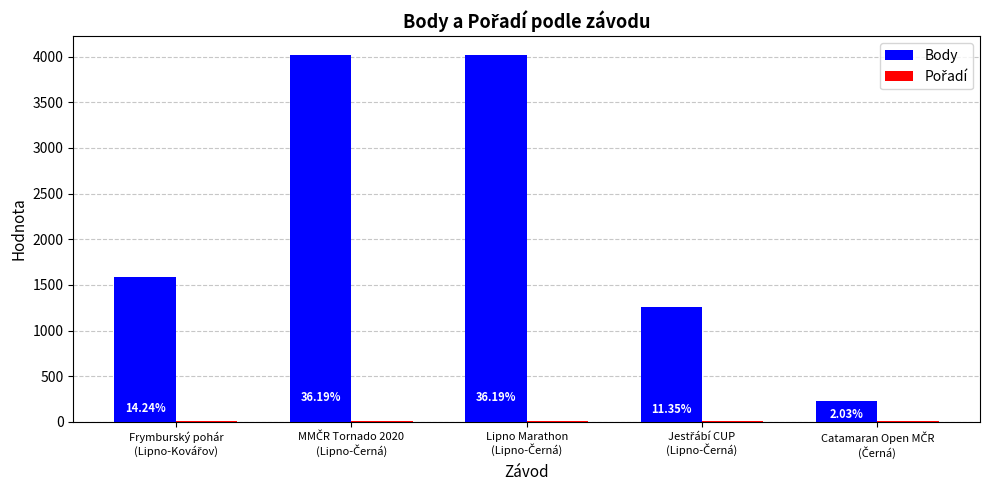

What is the difference between the maximum and minimum values in the Body series?

3795